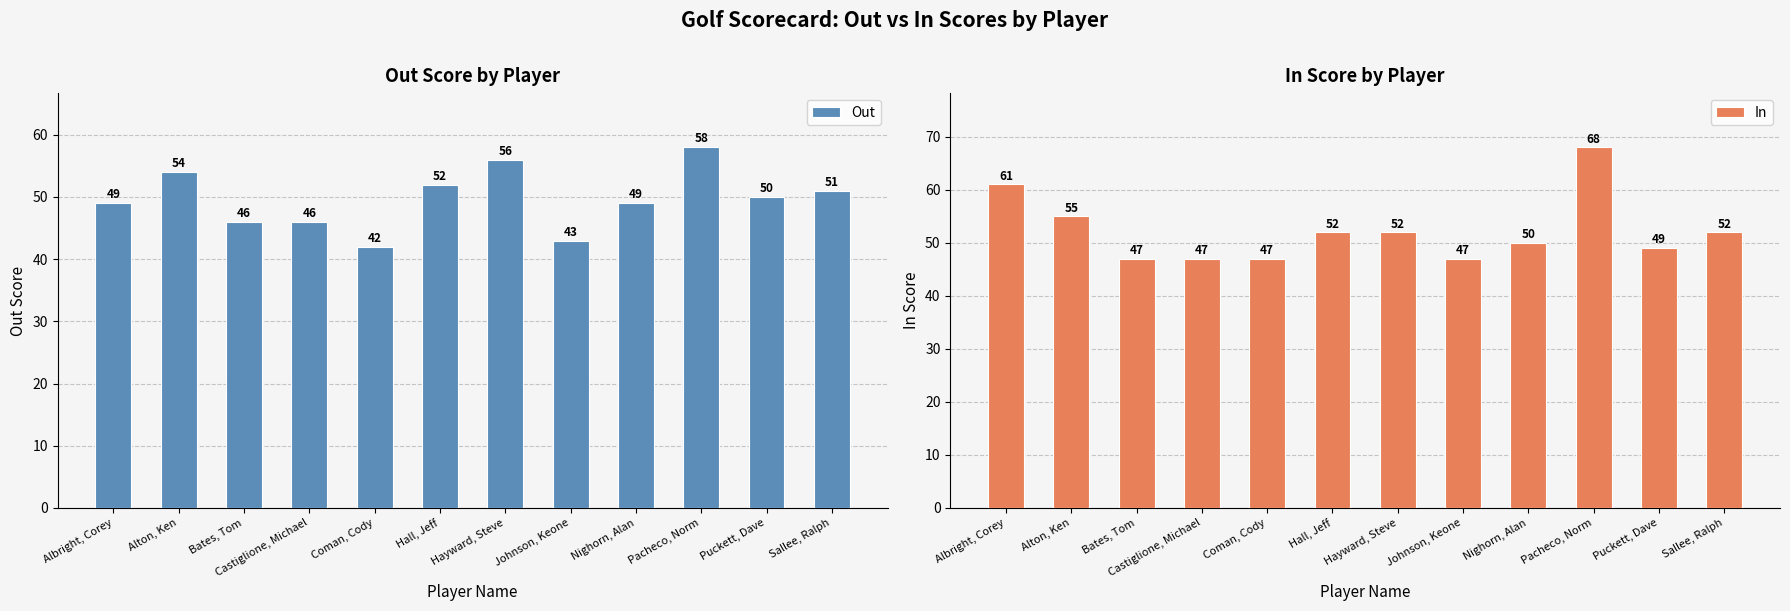

Reading left to right, extract all data points from this chart.

Out: Albright, Corey=49	Alton, Ken=54	Bates, Tom=46	Castiglione, Michael=46	Coman, Cody=42	Hall, Jeff=52	Hayward, Steve=56	Johnson, Keone=43	Nighorn, Alan=49	Pacheco, Norm=58	Puckett, Dave=50	Sallee, Ralph=51
In: Albright, Corey=61	Alton, Ken=55	Bates, Tom=47	Castiglione, Michael=47	Coman, Cody=47	Hall, Jeff=52	Hayward, Steve=52	Johnson, Keone=47	Nighorn, Alan=50	Pacheco, Norm=68	Puckett, Dave=49	Sallee, Ralph=52